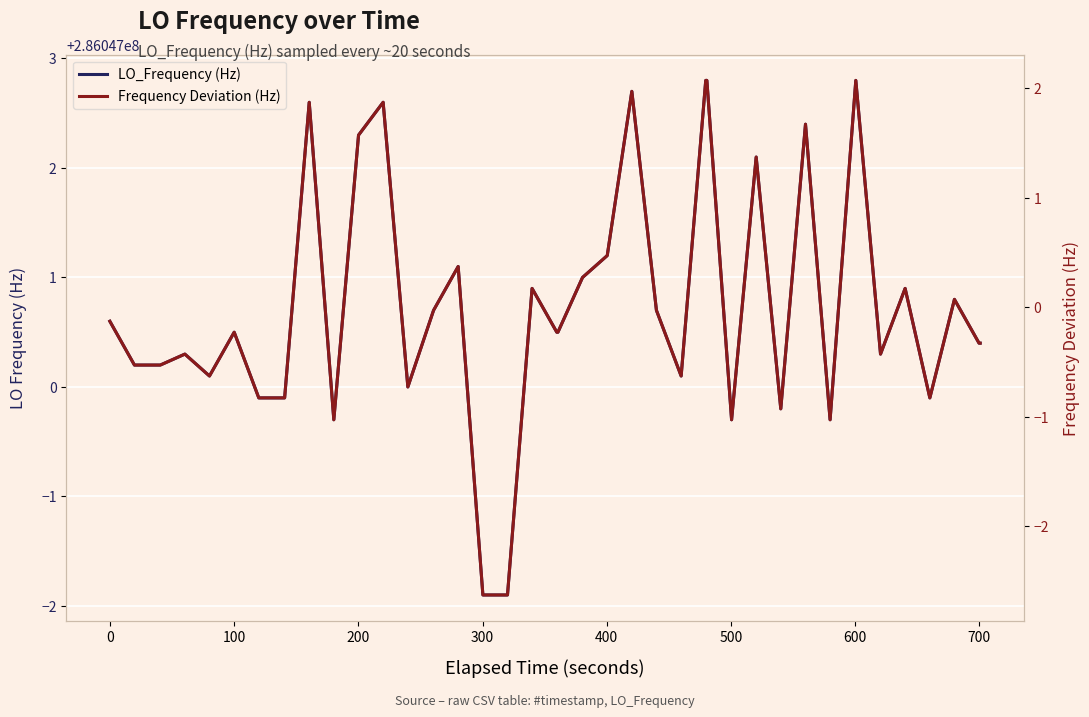

What are all the series names shown in the legend?

LO_Frequency (Hz), Frequency Deviation (Hz)